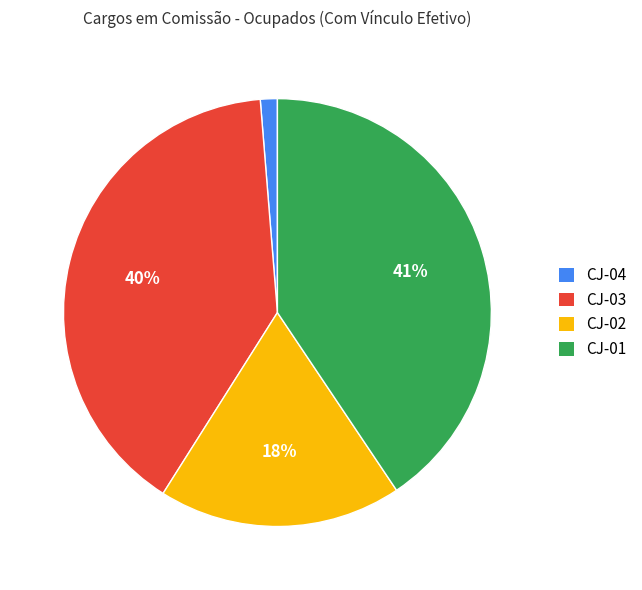

How many segments does this pie chart have?

4